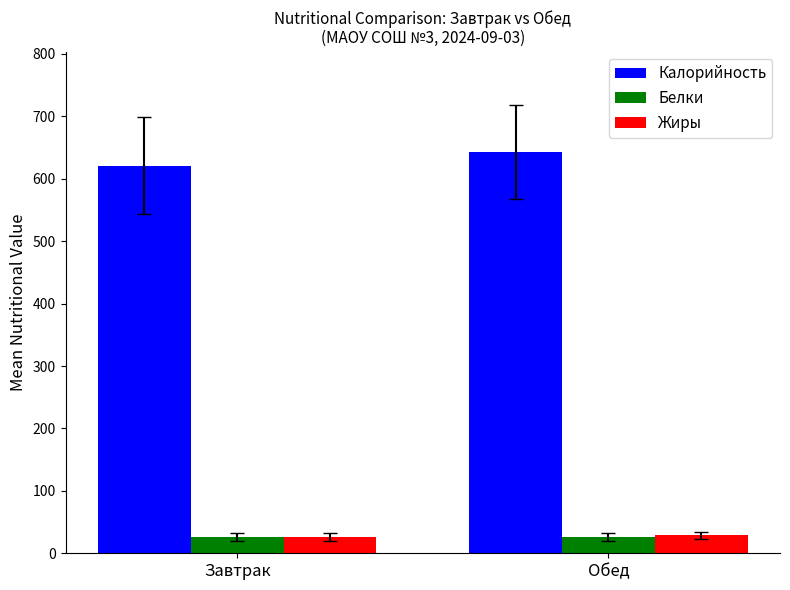

At which category is the sum across all series the highest?

Обед